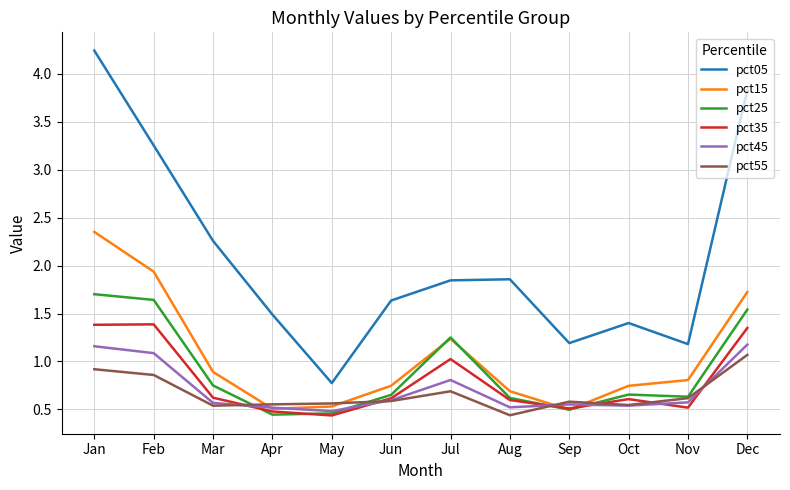

Does the chart display data point markers on the line(s)?

No